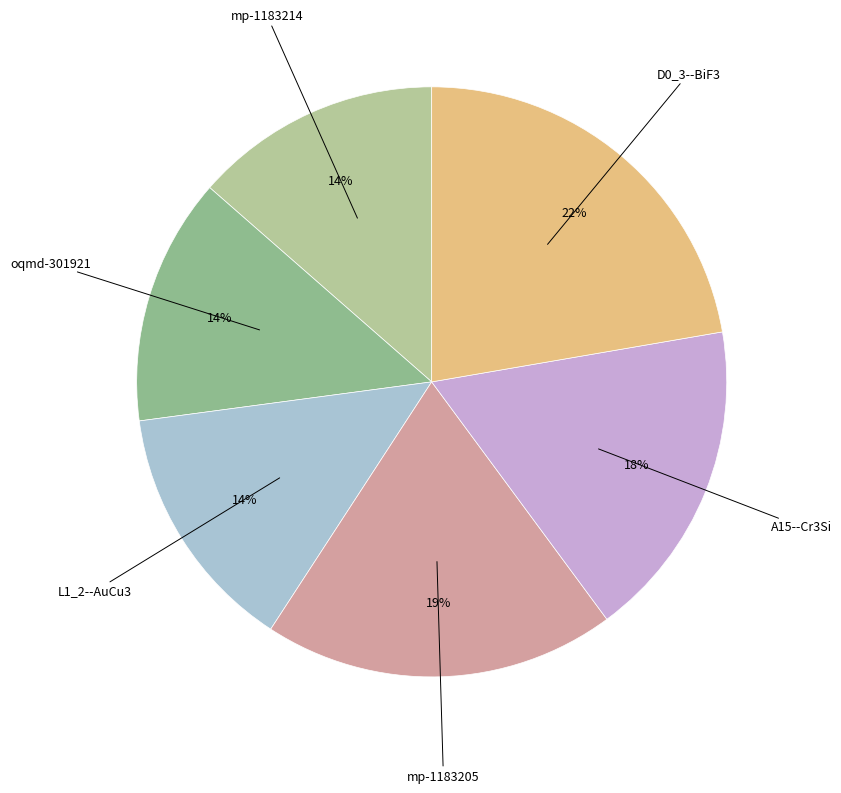

How many slices are in this pie chart?

6